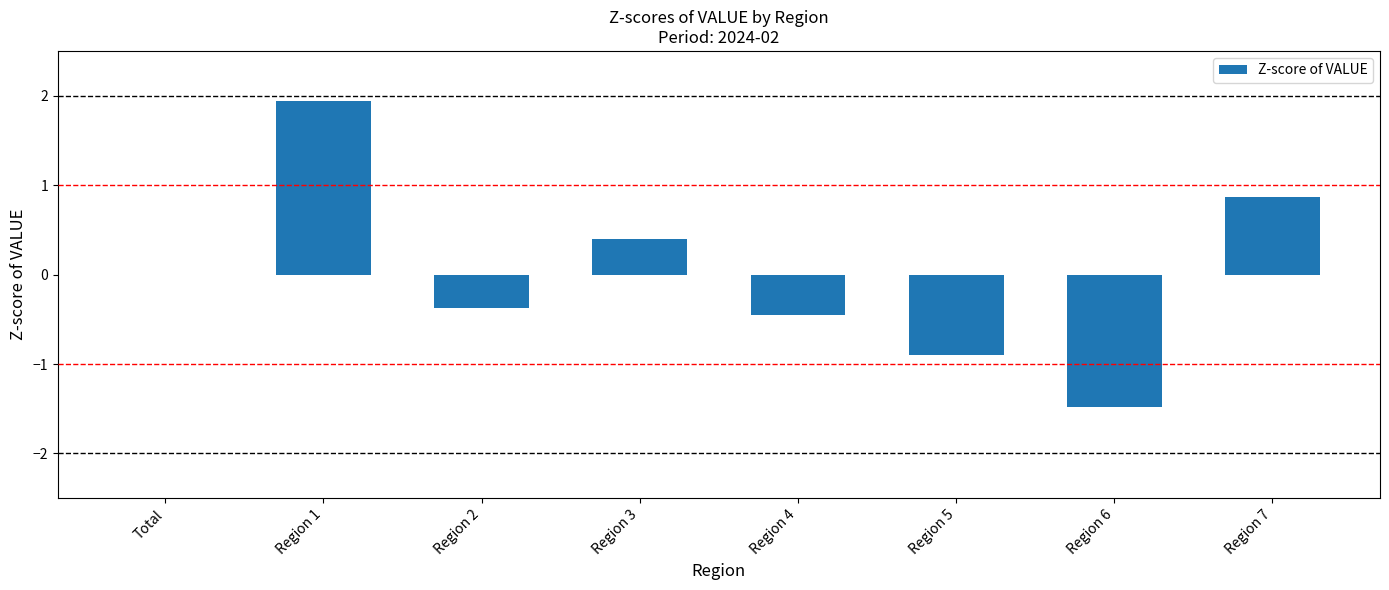

The chart shows a value of -0.9 at Region 5. True or false?

True